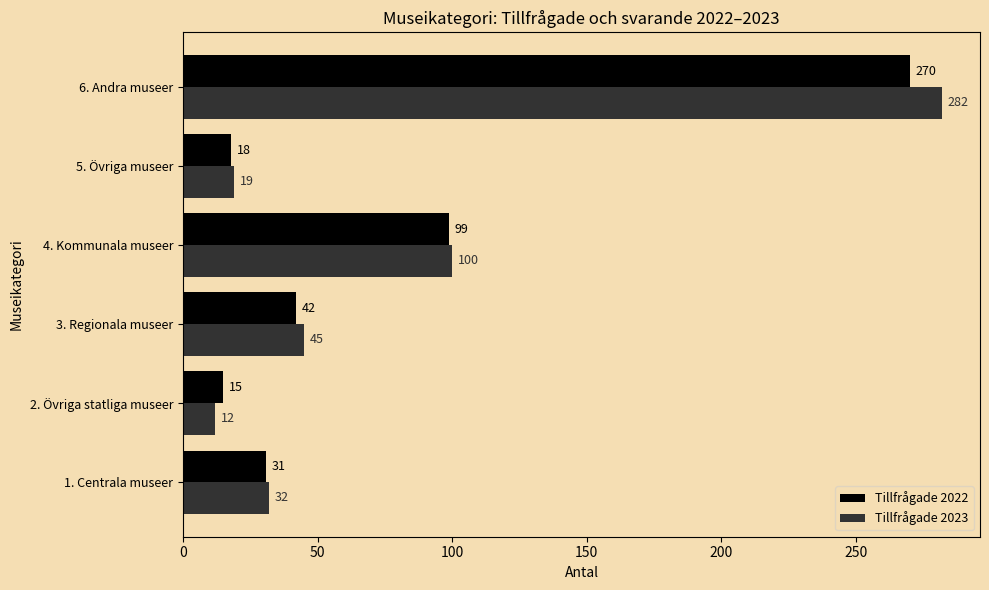

Where is Tillfrågade 2023 nearest to the value 147?

4. Kommunala museer